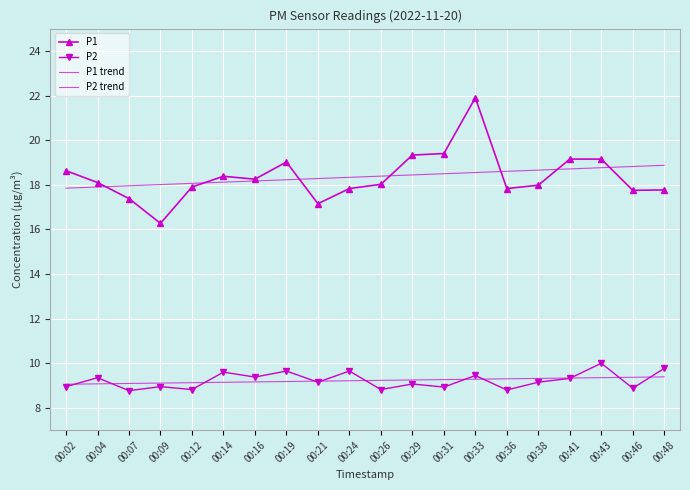

Which series has the largest total across all categories?

P1 trend